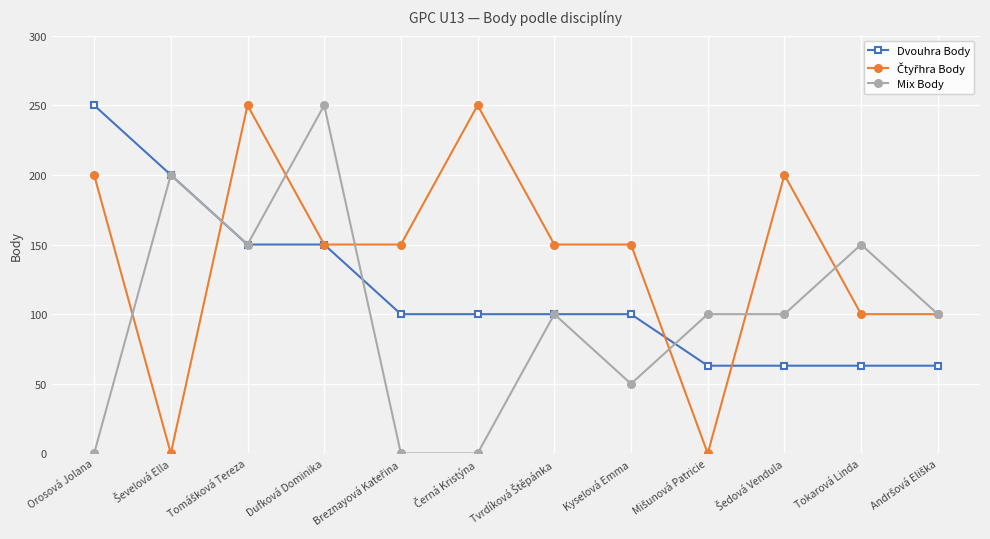

How many values in the Dvouhra Body series are below 100?

4